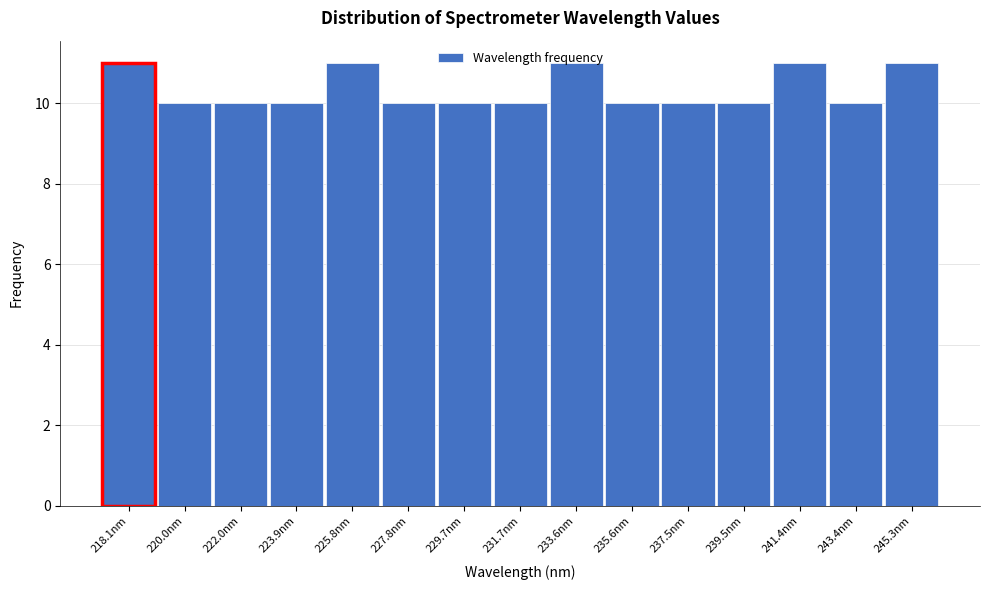

What is the sum of the values at 235.6nm and 222.0nm?

20